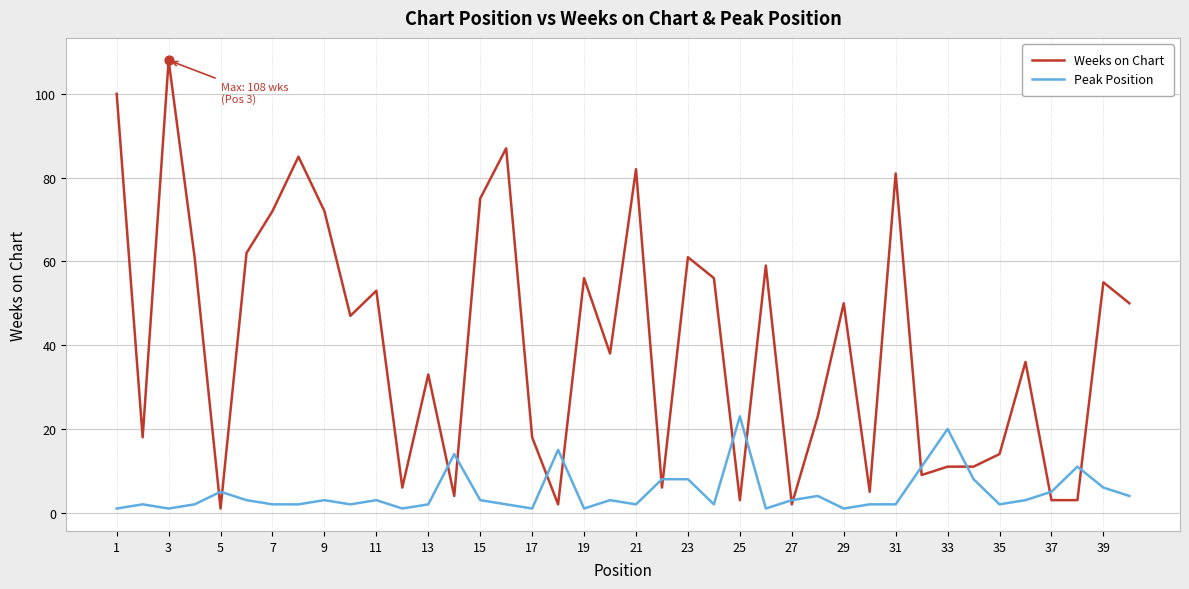

Which series has the largest total across all categories?

Weeks on Chart